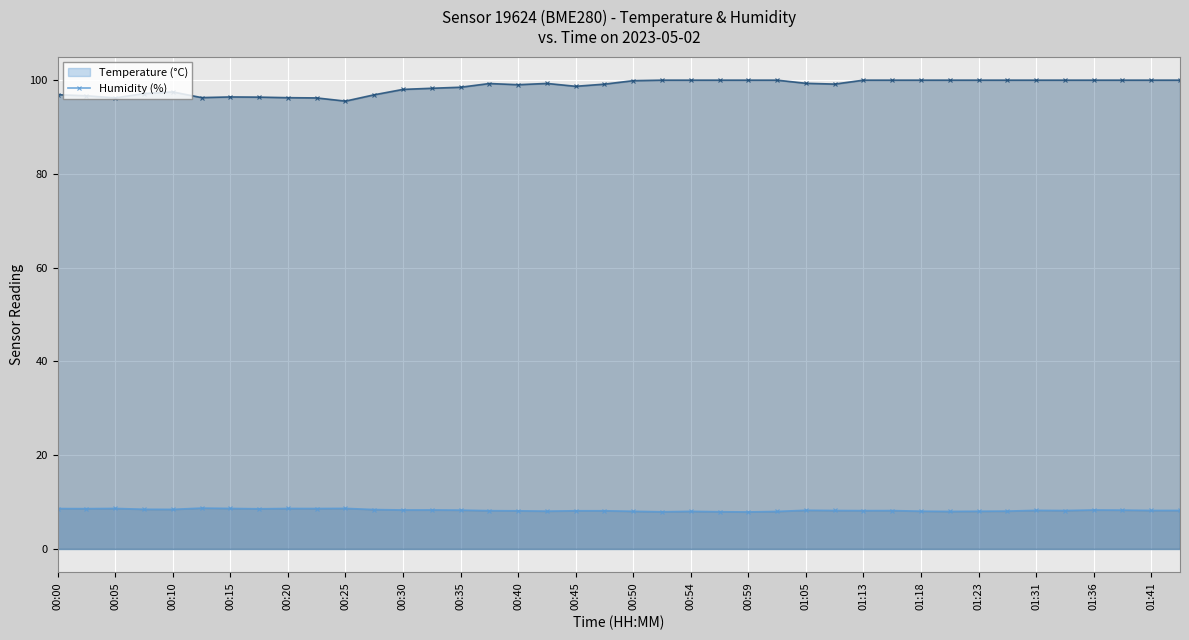

The Temperature (°C) (line) series shows 8.3 at 01:36. True or false?

True